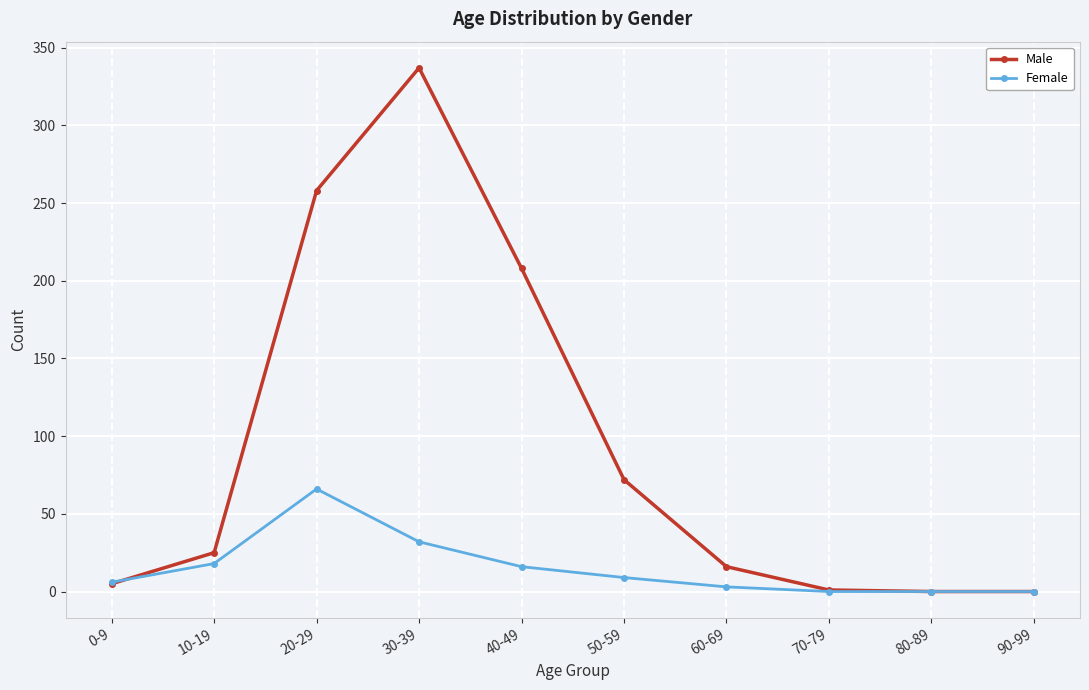

What is the greatest value displayed?

337